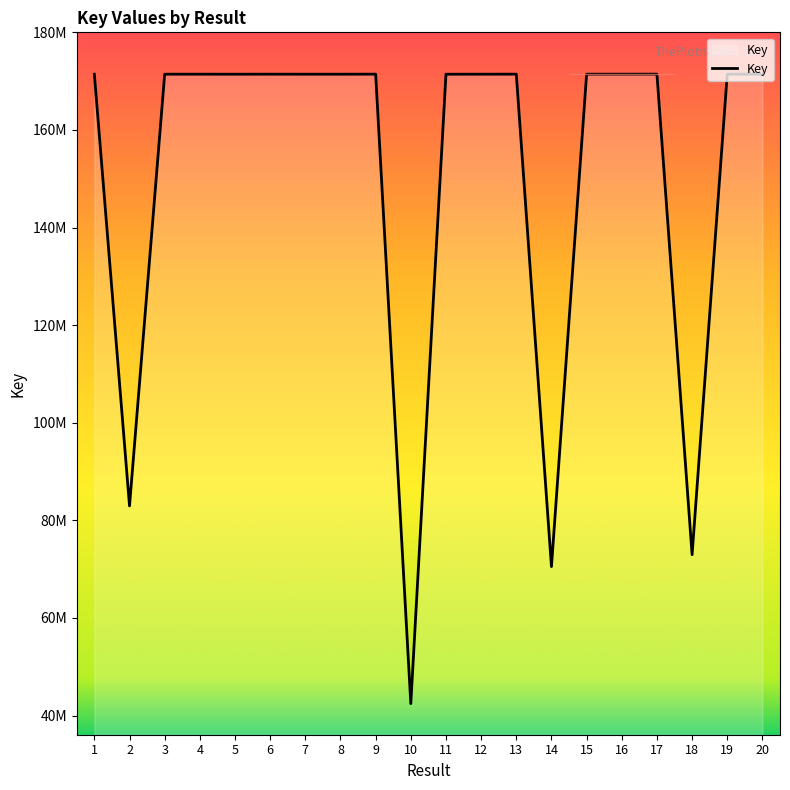

How many points are higher than both their immediate neighbors (excluding endpoints)?

5